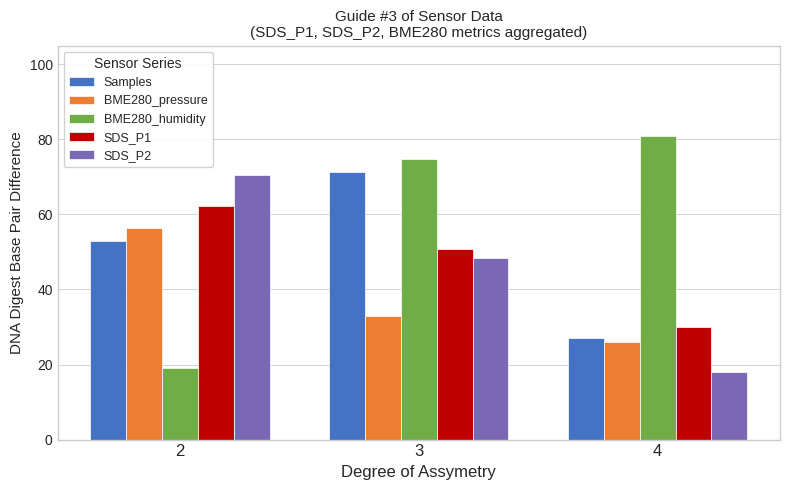

Is it true that Samples equals 40.9 at 4?

False